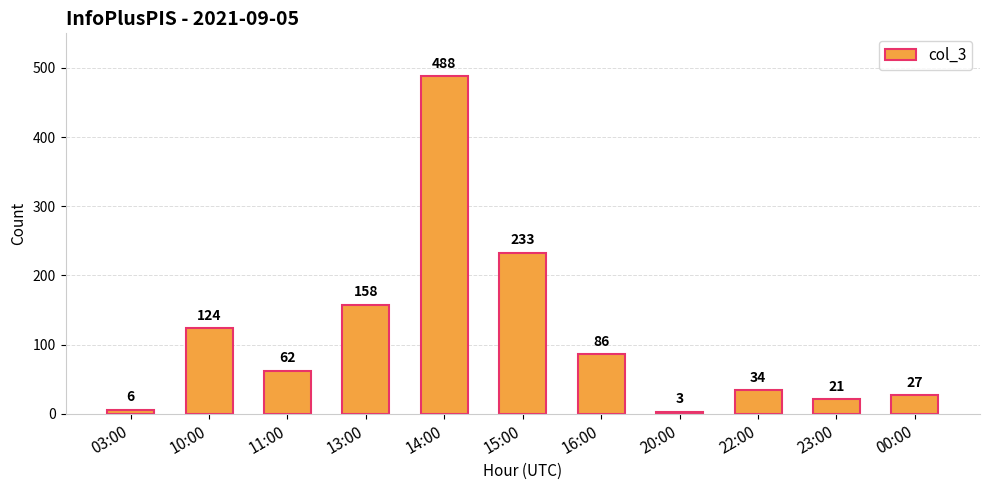

What position from the left is 03:00?

1